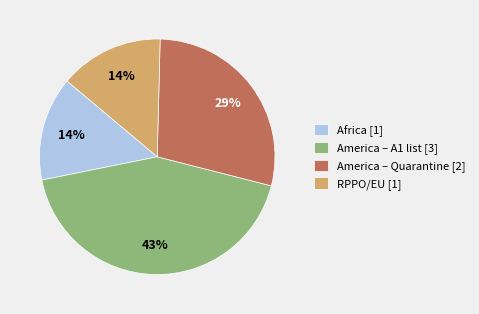

What percentage is the Africa [1] slice, to the nearest percent?

14%